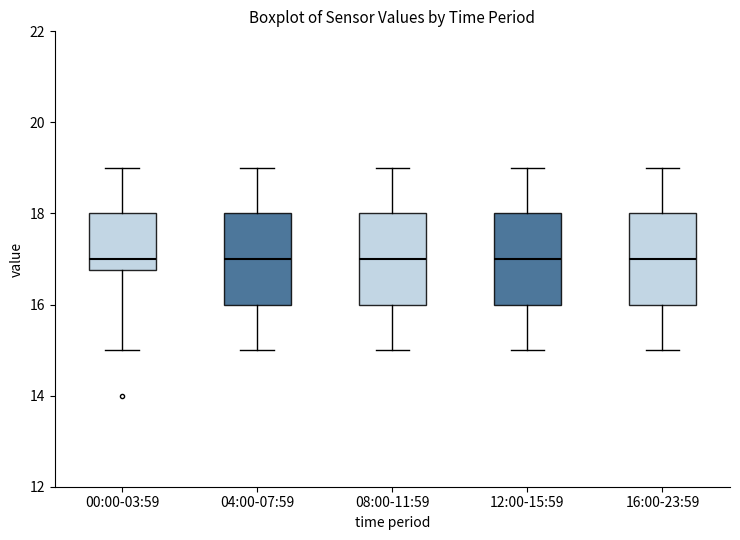

Where does the median line of the box for 04:00-07:59 sit on the y-axis? The values are not printed on the chart, so give them approximately, as read against the axis.

17.0